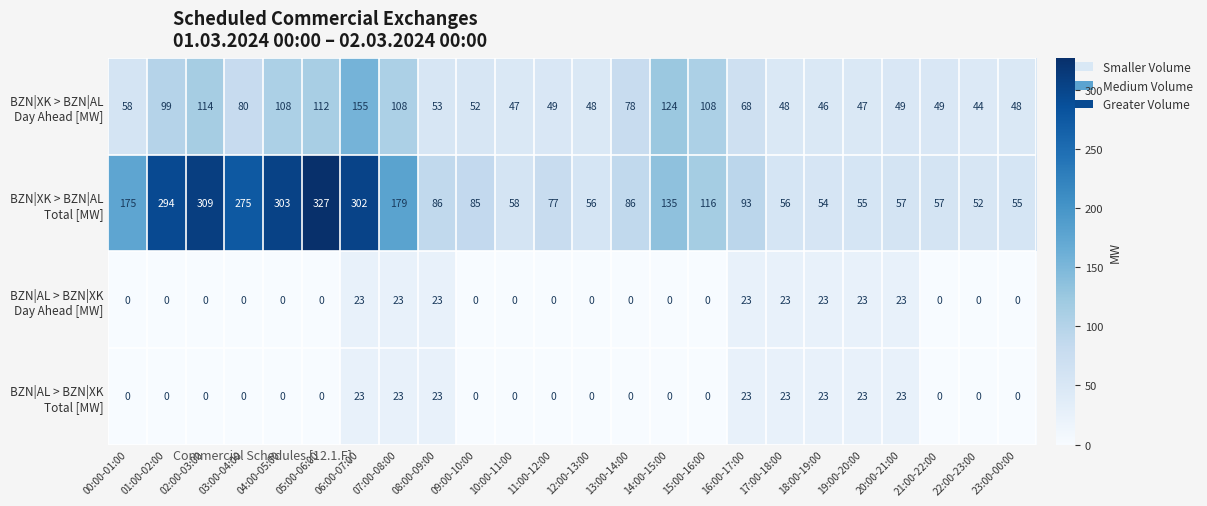

What is the spread (max minus min) of values at 23:00-00:00?

55